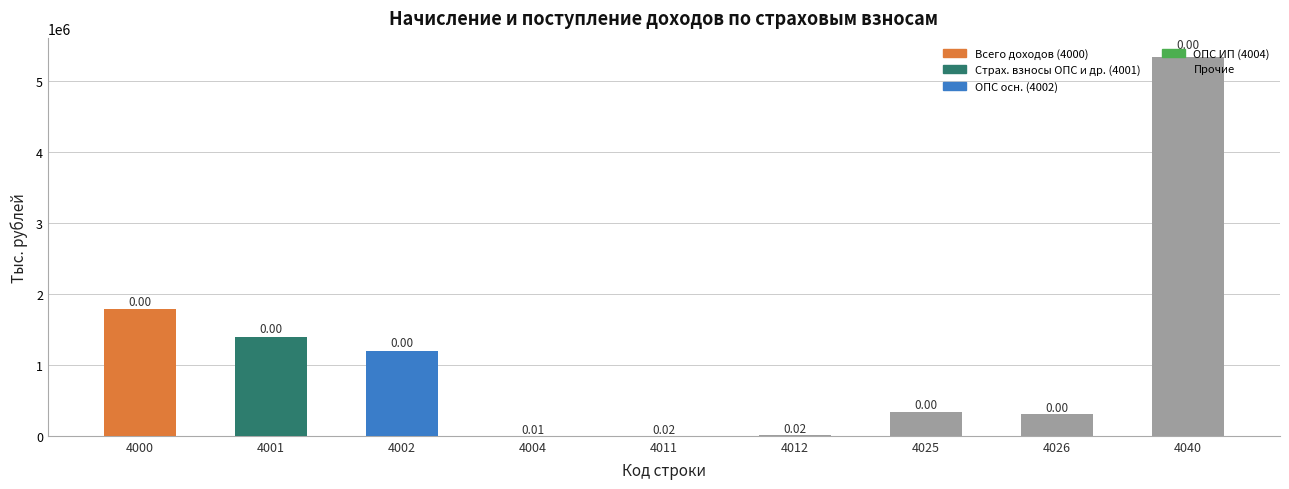

At which category does the chart reach its peak across all series?

4040